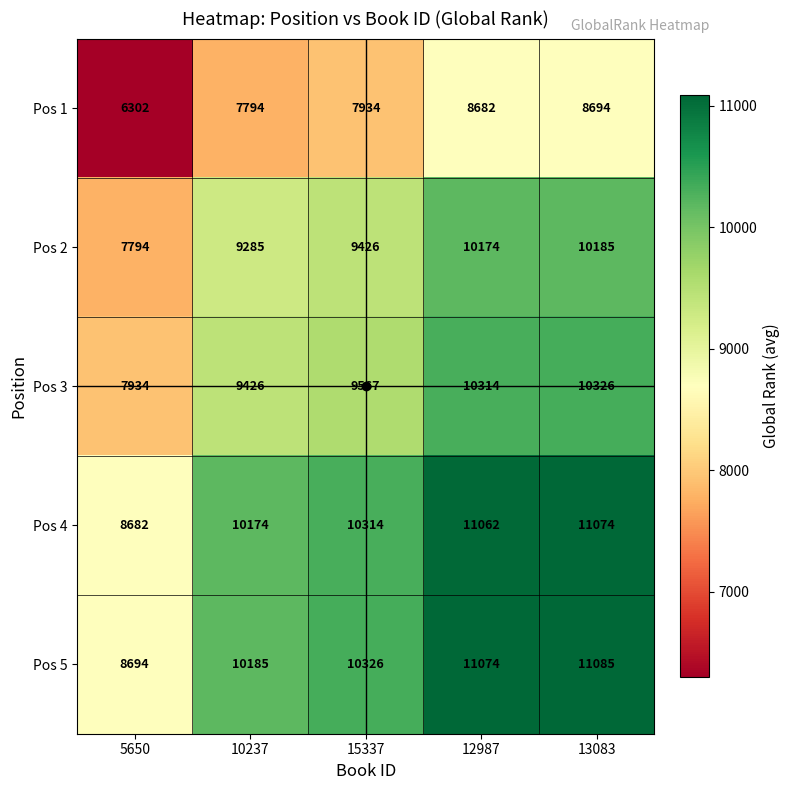

Where is Pos 5 nearest to the value 9889?

10237